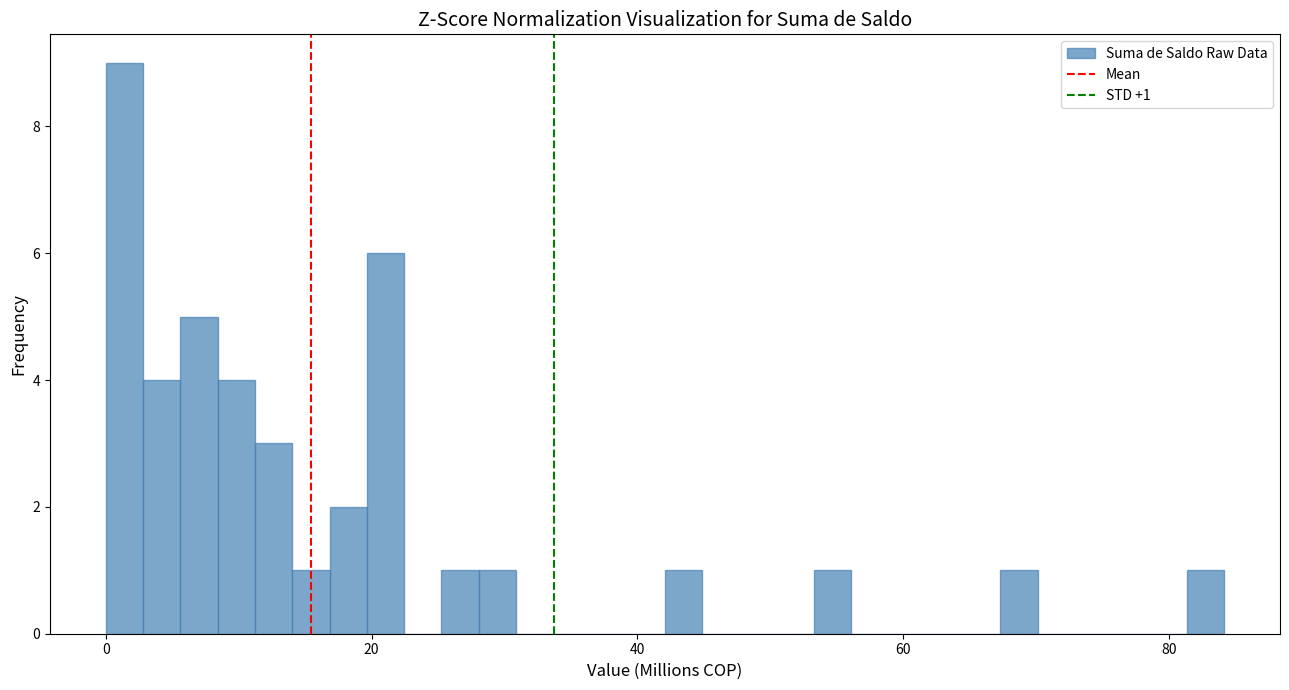

Read against the x-axis, roughly where is the centre of the tallest bar?

2